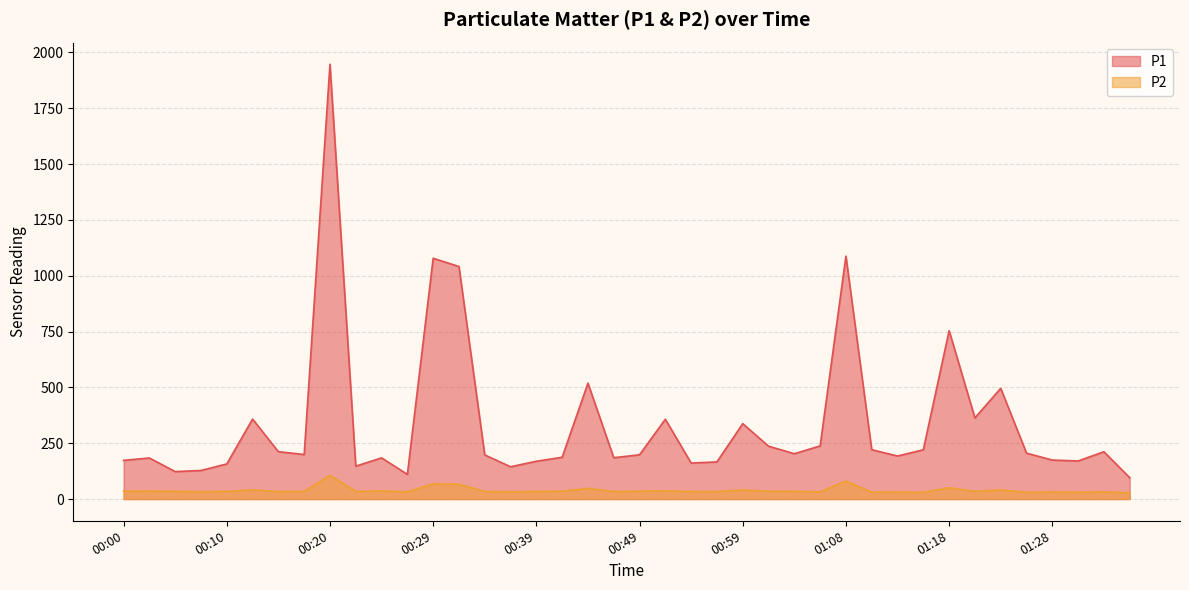

Rank the categories by P1 value from lowest to highest.

01:35, 00:27, 00:05, 00:07, 00:37, 00:22, 00:10, 00:54, 00:56, 00:39, 01:30, 00:00, 01:28, 00:02, 00:24, 00:46, 00:42, 01:13, 00:34, 00:49, 00:17, 01:03, 01:25, 01:33, 00:15, 01:16, 01:11, 01:01, 01:06, 00:59, 00:51, 00:12, 01:20, 01:23, 00:44, 01:18, 00:32, 00:29, 01:08, 00:20